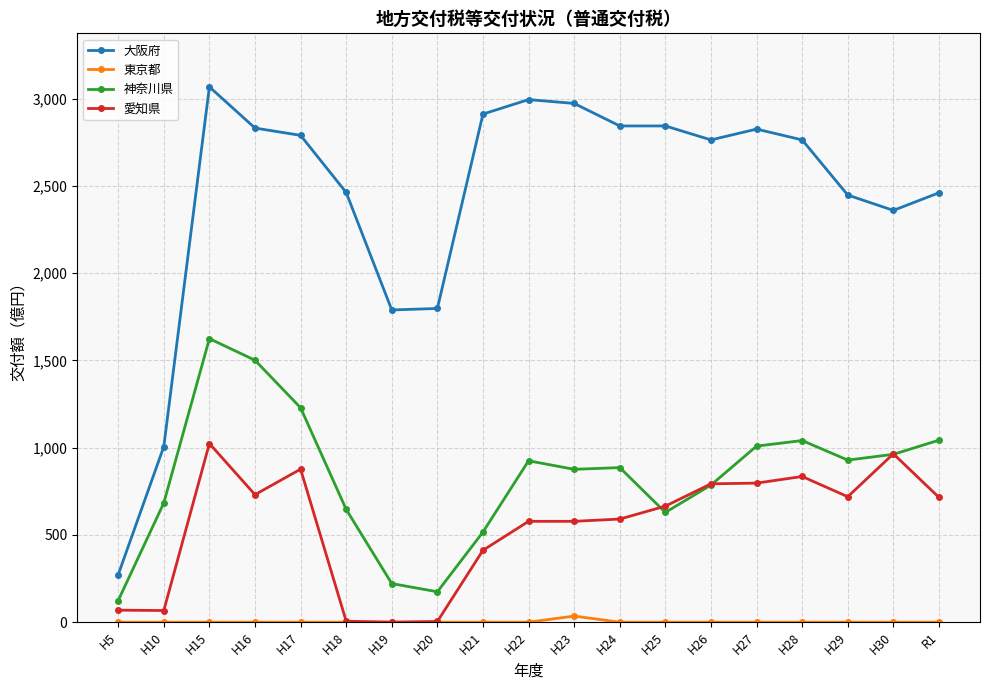

What is the difference between the maximum and minimum values in the 愛知県 series?

1024.0